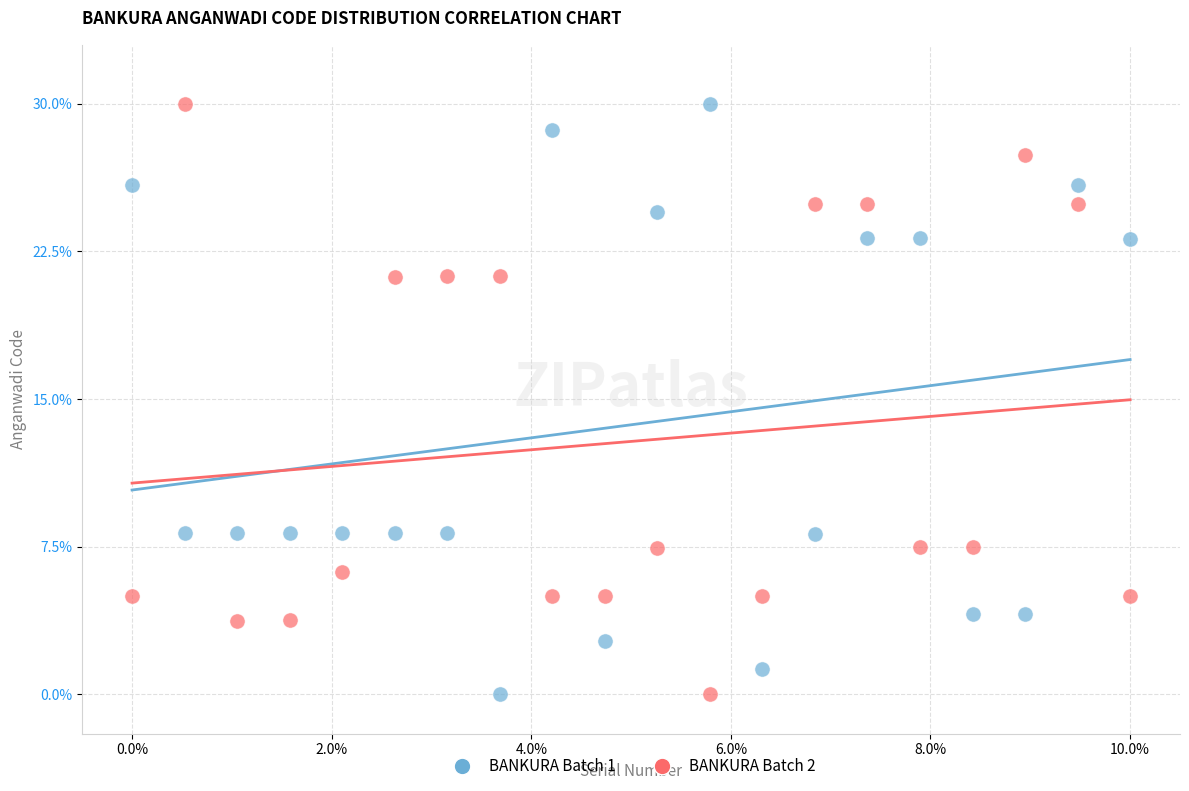

What is the X range (max minus min) for the scatter plot?

10.0